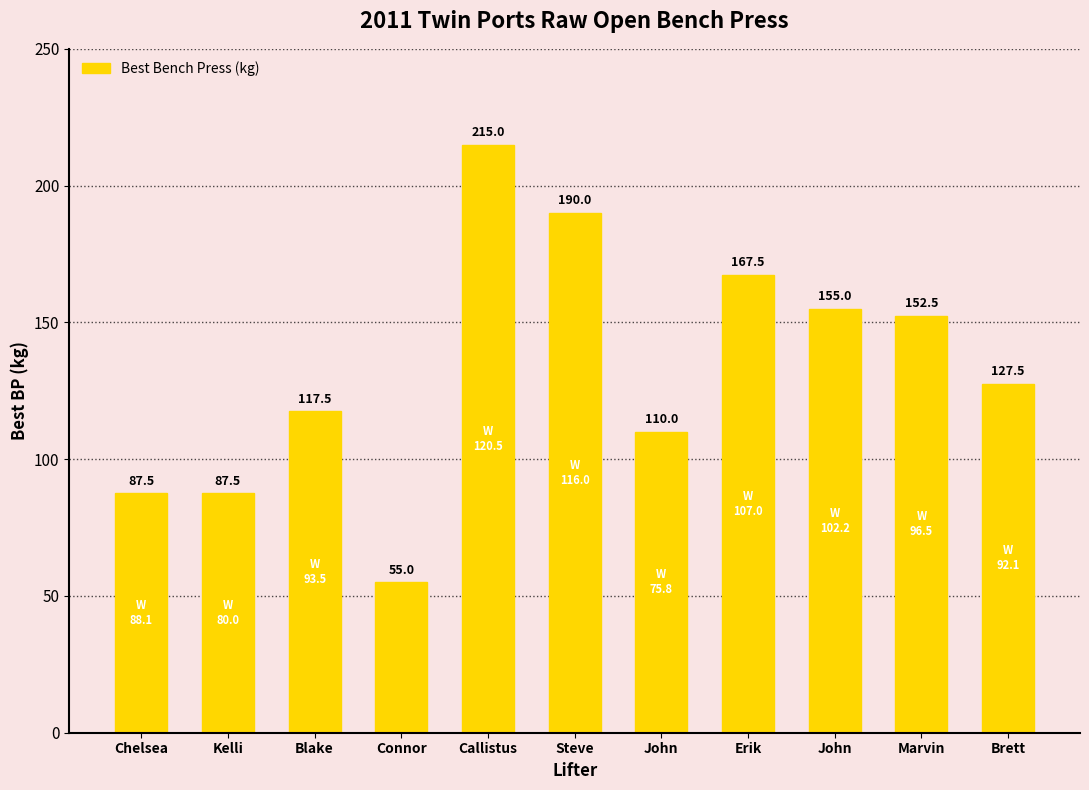

At which label is the value closest to 135?

Brett